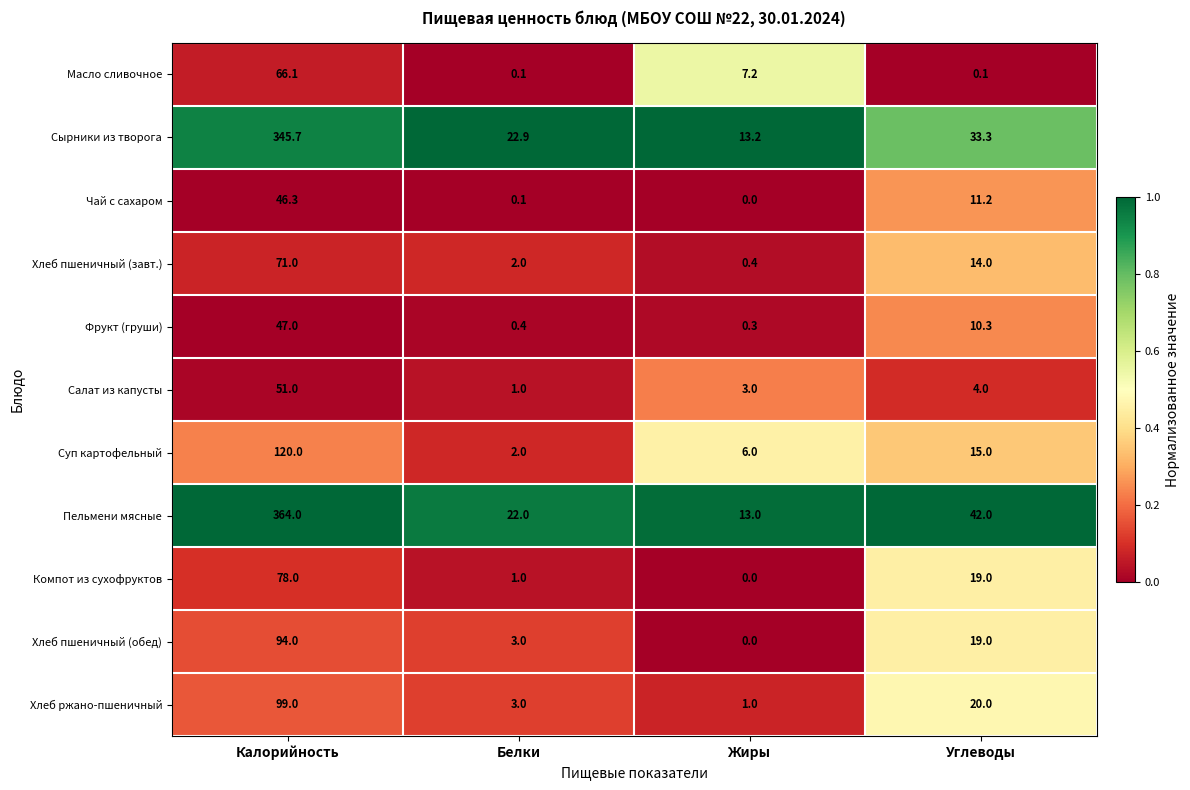

Which series has the largest range (max minus min)?

Пельмени мясные